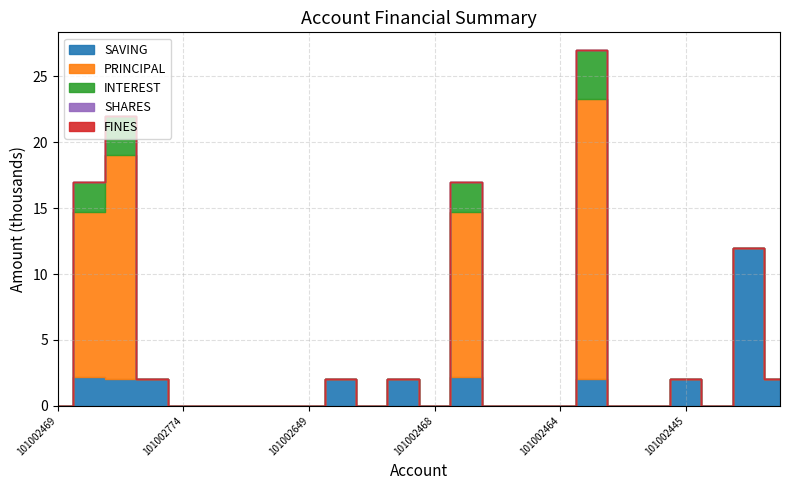

Rank the series at 101002462 from highest to lowest value.

SAVING, PRINCIPAL, INTEREST, SHARES, FINES